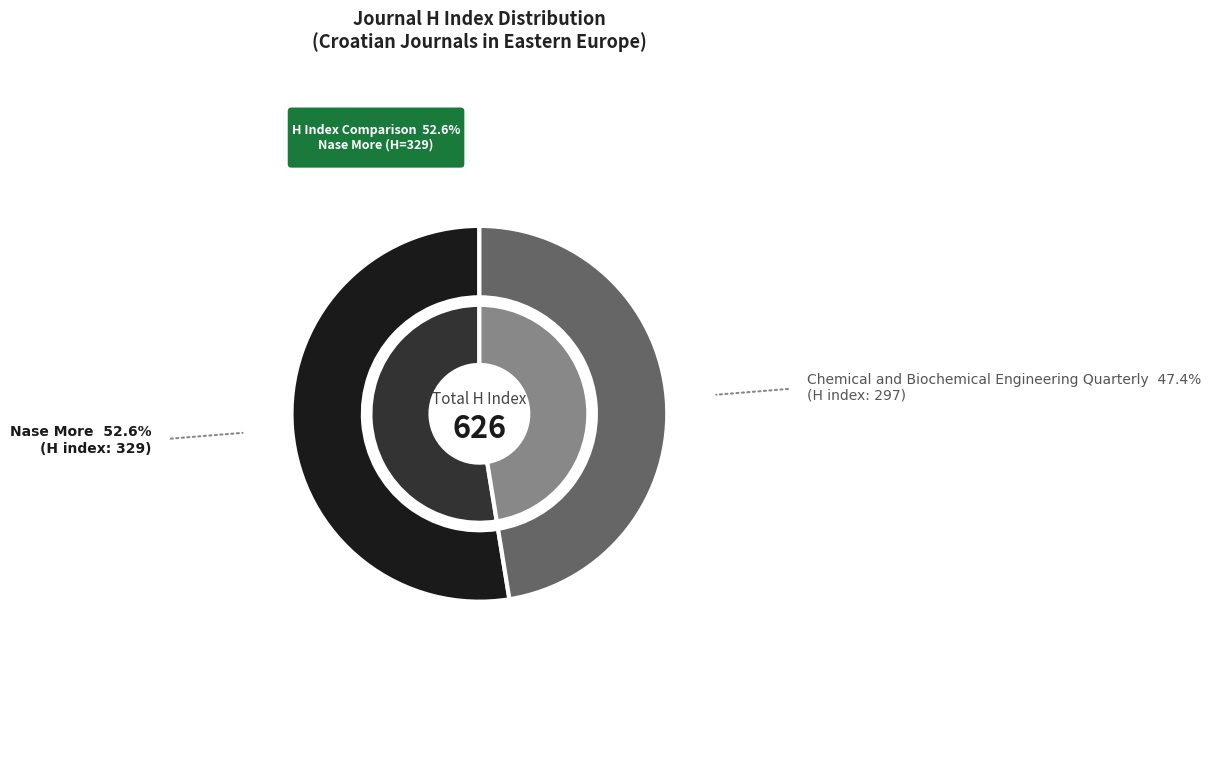

To the nearest percent, what is the average slice percentage?

50%